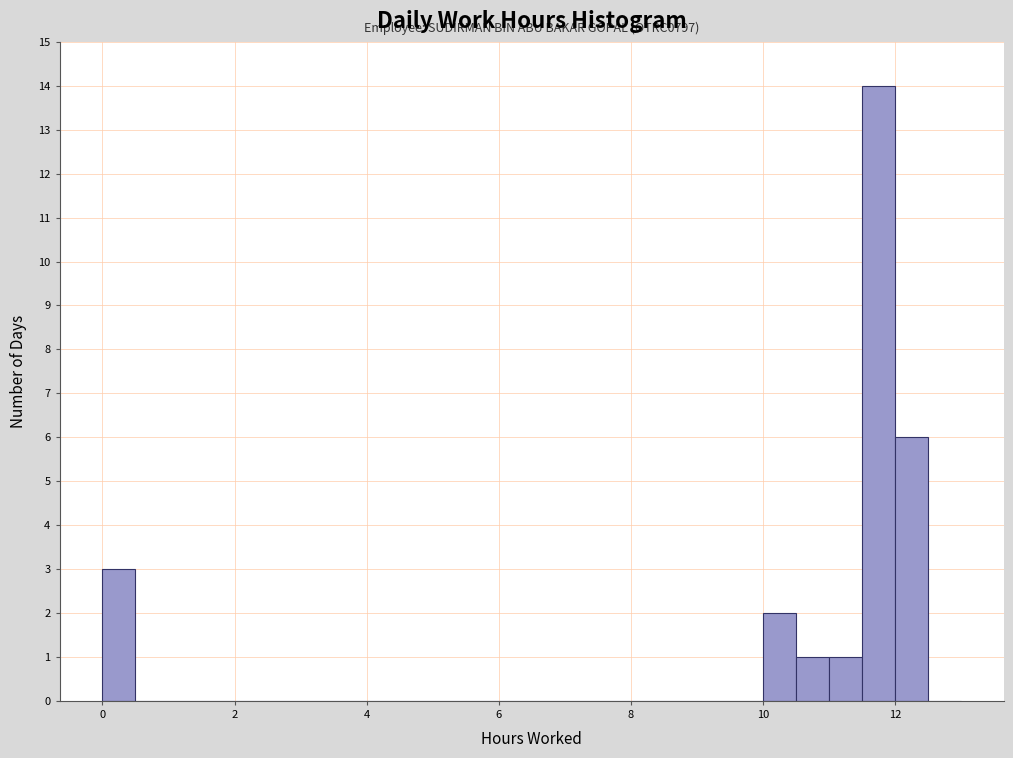

Read against the x-axis, roughly where is the centre of the tallest bar?

11.8